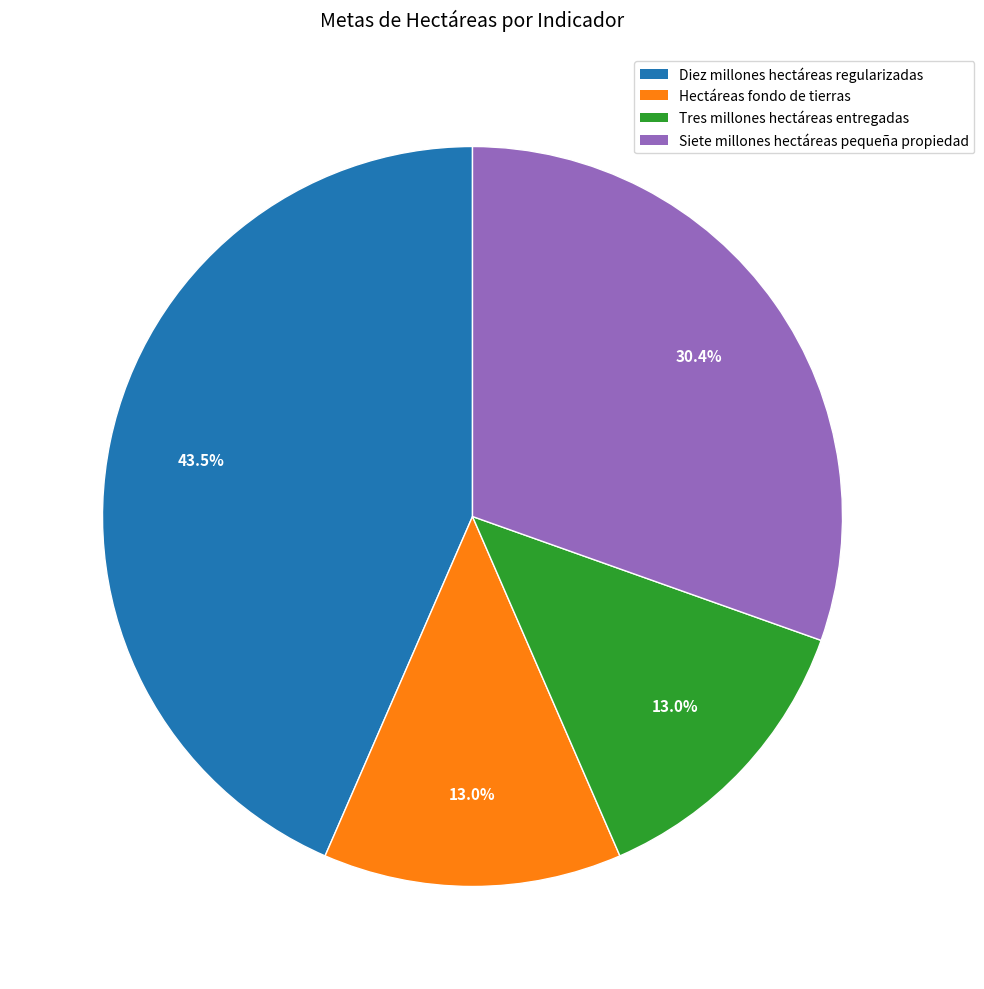

Is there a majority slice in this chart?

No